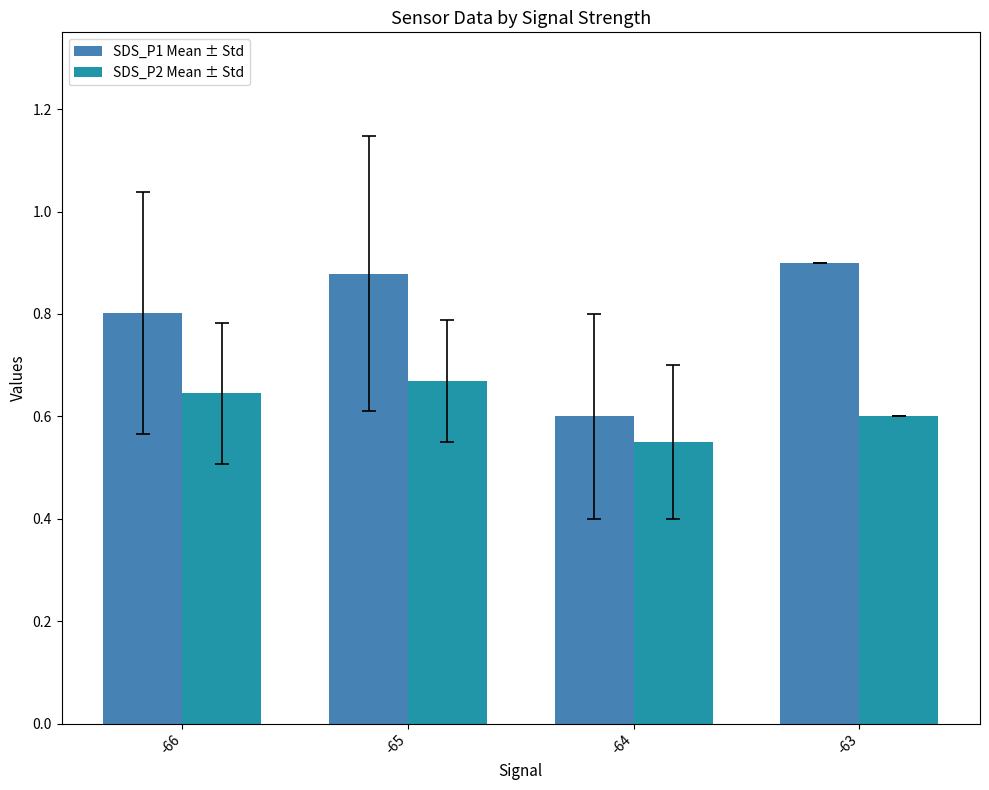

At how many categories does at least one series exceed 0?

4